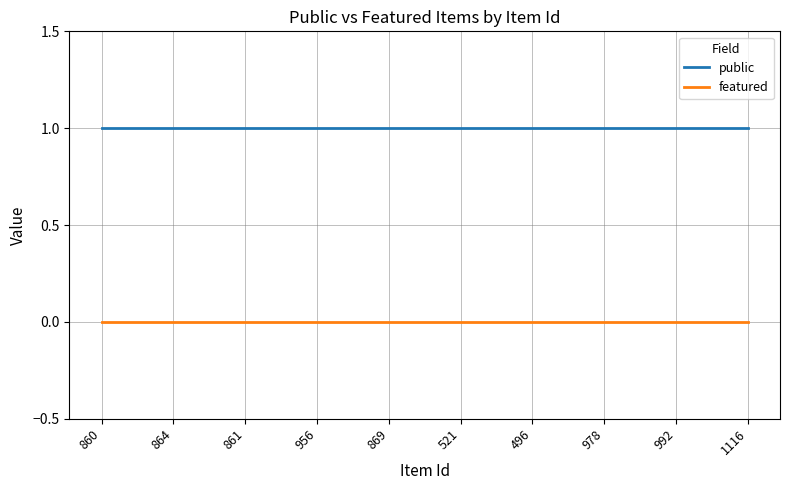

Reading right to left, list all the values displayed in this chart.

public: 1	1	1	1	1	1	1	1	1	1
featured: 0	0	0	0	0	0	0	0	0	0